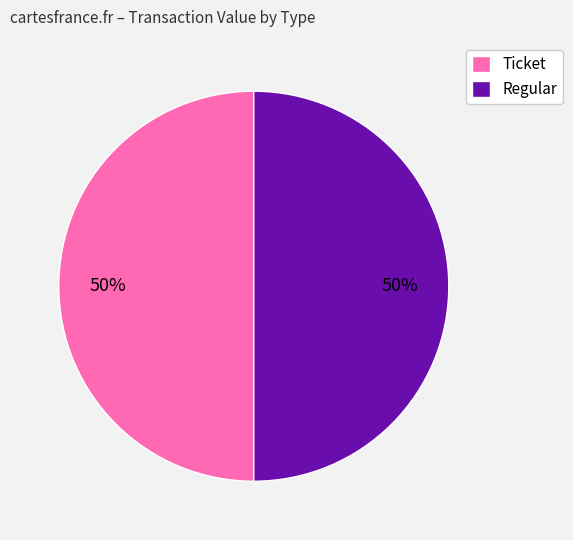

Combined, do Ticket and Regular account for over 50%?

Yes